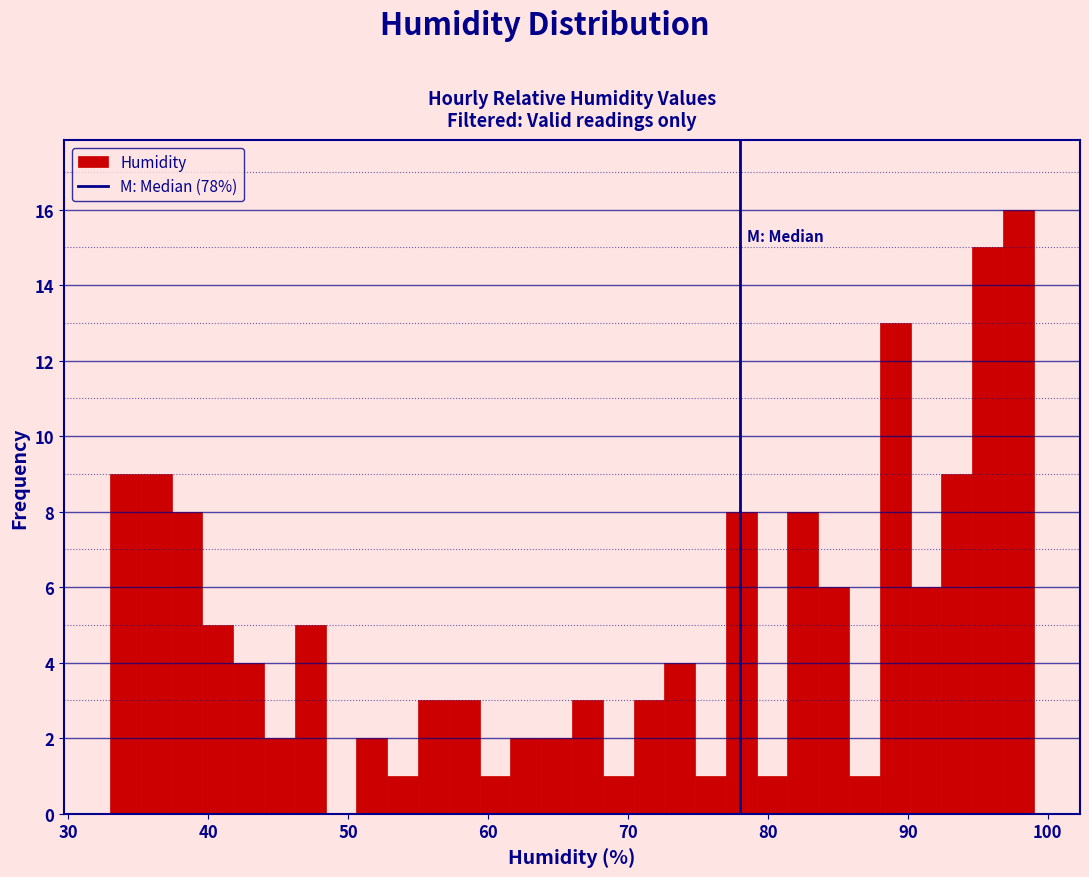

Around what value on the x-axis is the tallest bar? Give the approximate position of its centre, as read against the axis.

98